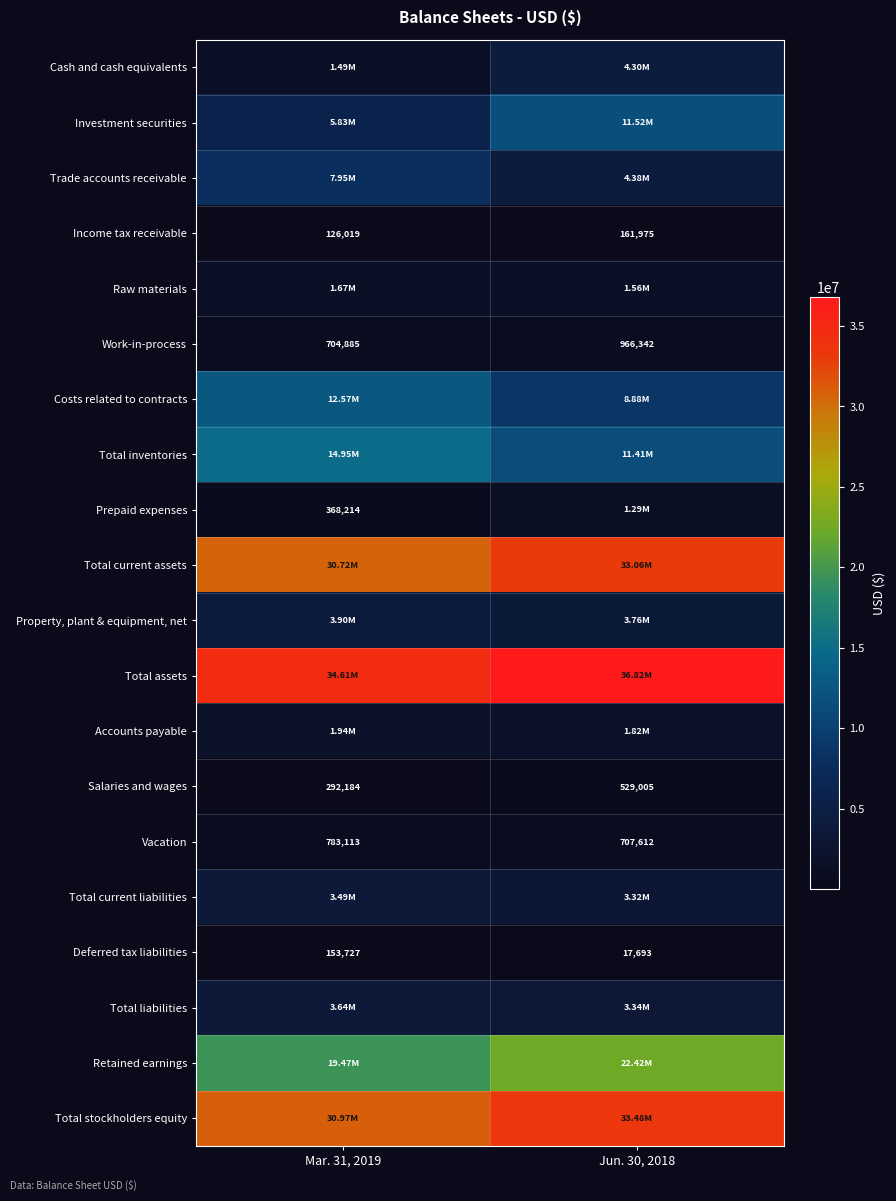

List the labels in order of Work-in-process value, smallest first.

Mar. 31, 2019, Jun. 30, 2018